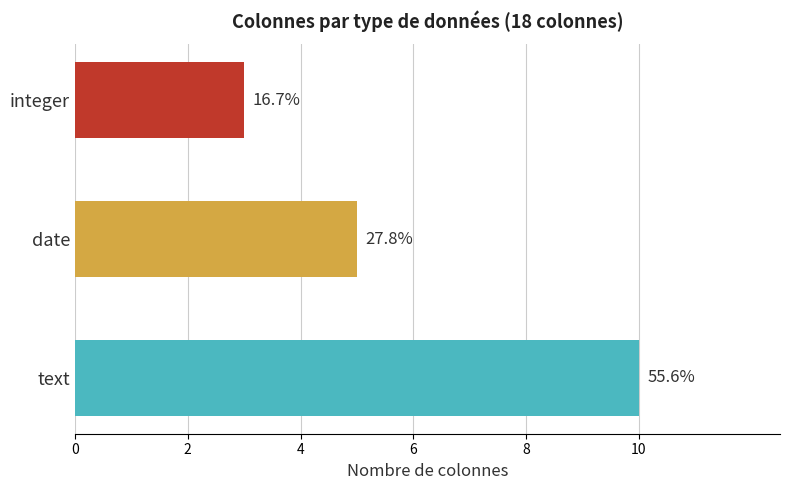

Reading right to left, extract all data points from this chart.

integer=3	date=5	text=10